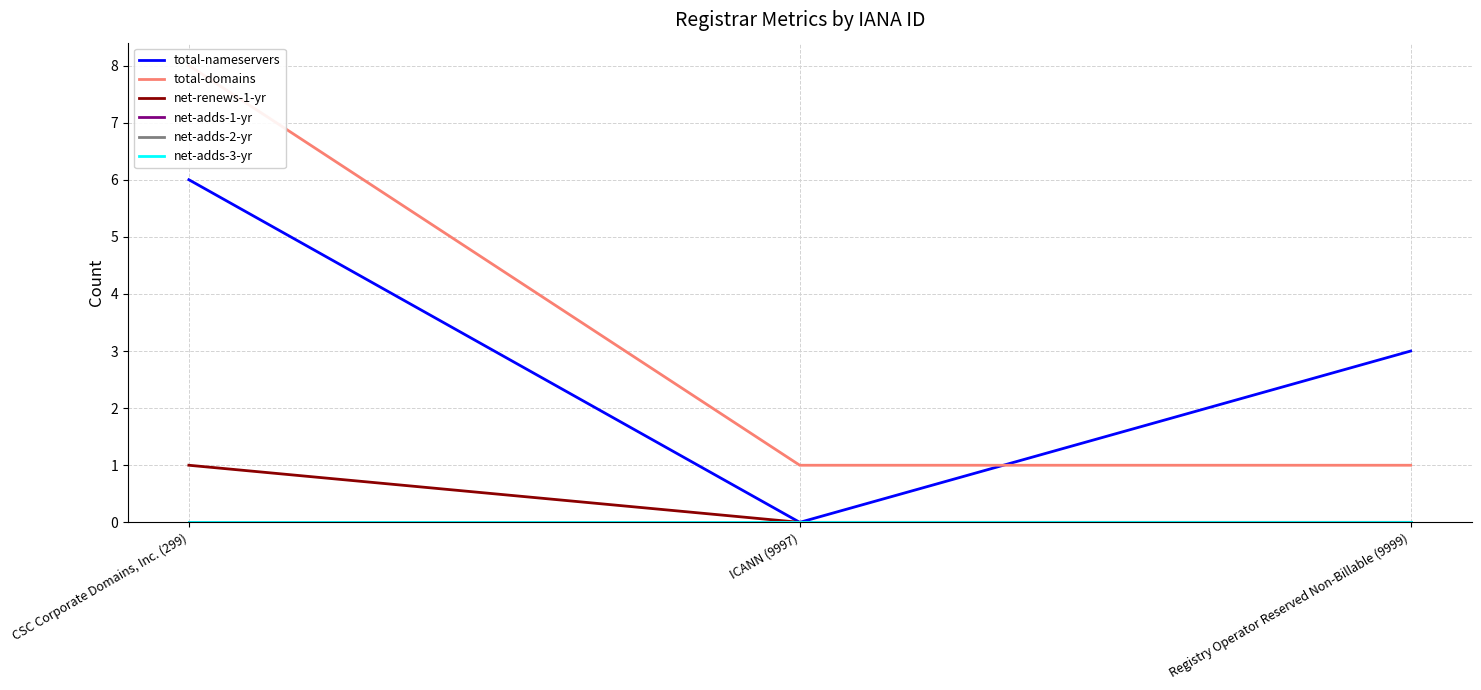

At which category is the sum across all series the highest?

CSC Corporate Domains, Inc. (299)